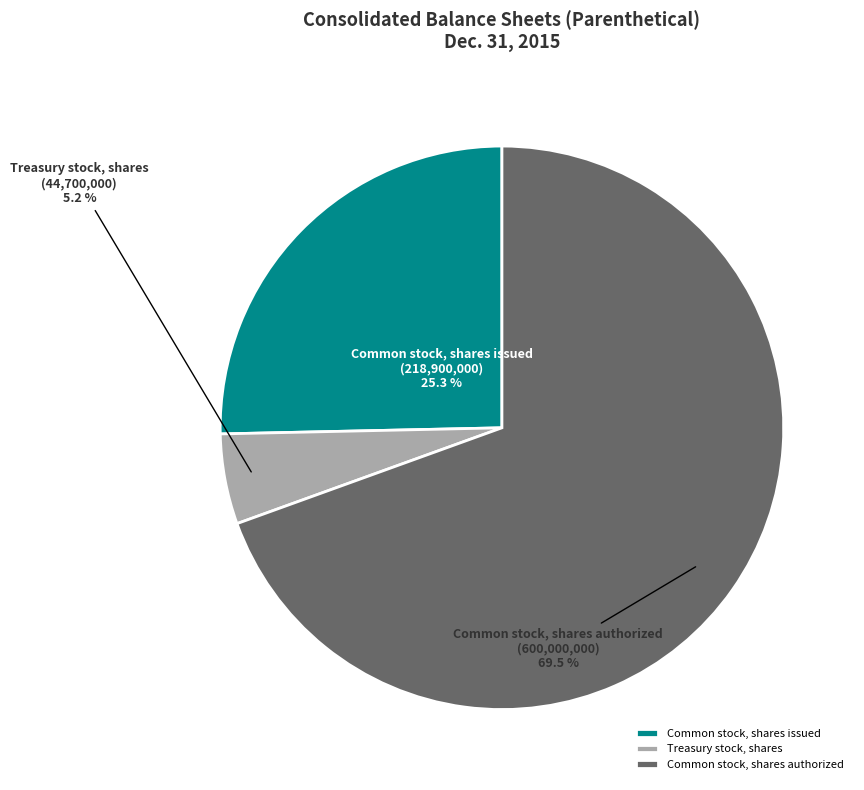

What percentage is the Treasury stock, shares slice, to the nearest percent?

5%